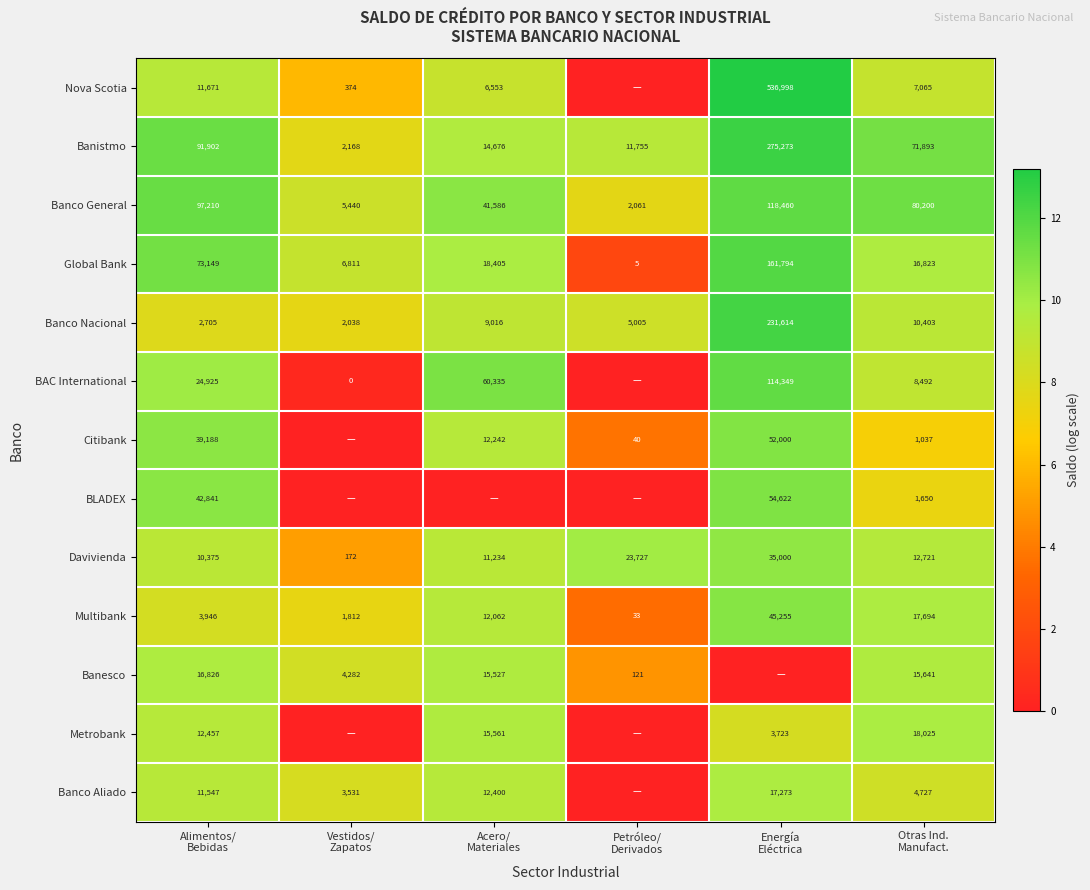

What is the difference between the maximum and minimum values in the Banco General series?

116399